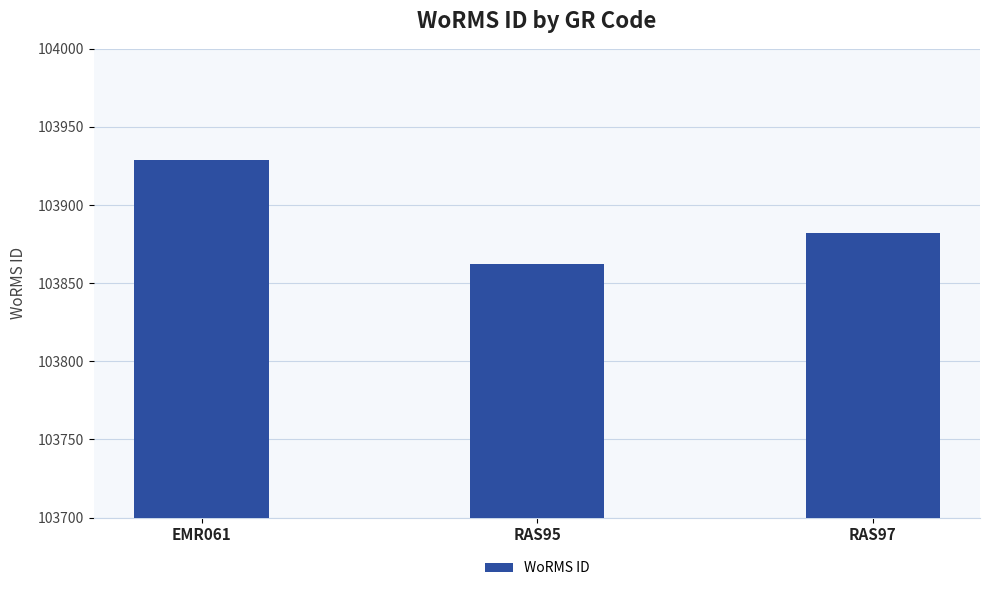

What position from the right is RAS95?

2